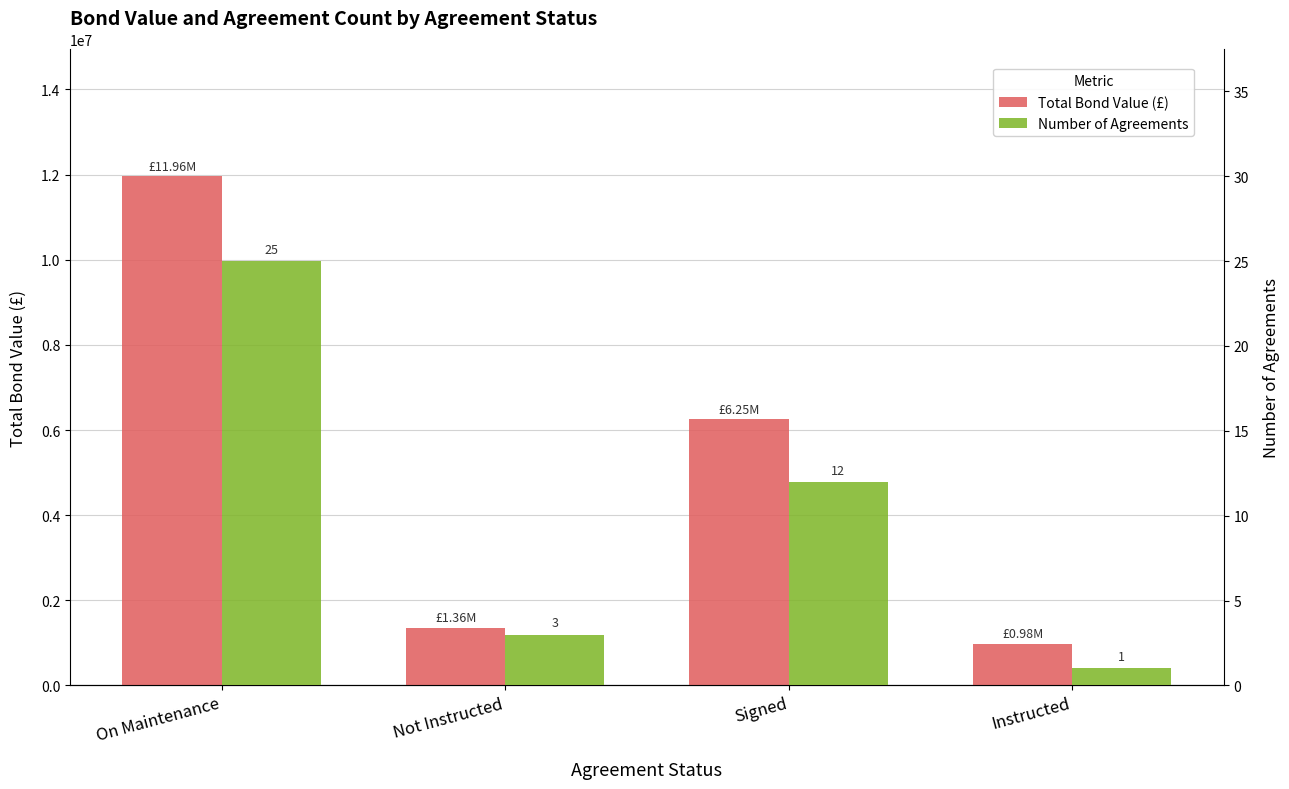

Are the bars horizontal?

No